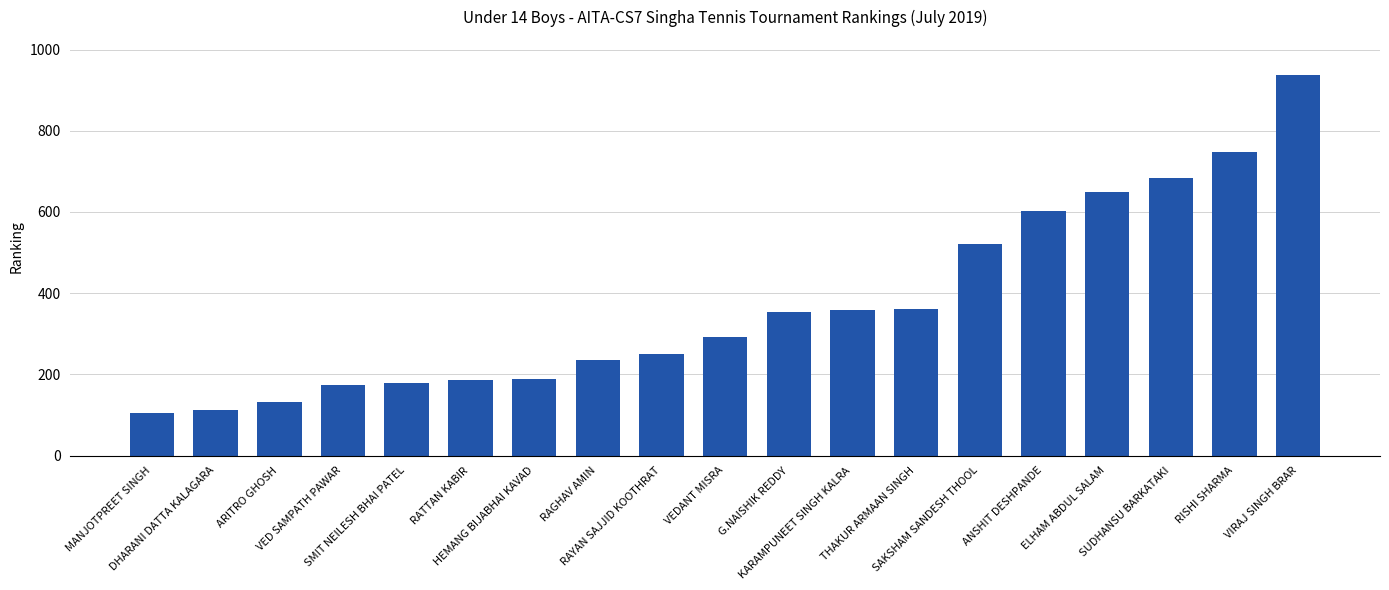

What is the value of the 17th bar from the left?

684